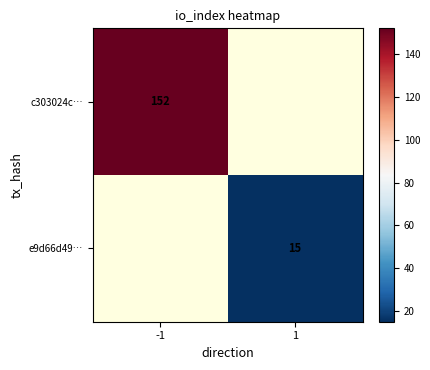

Is it true that c303024c… equals 152 at -1?

True